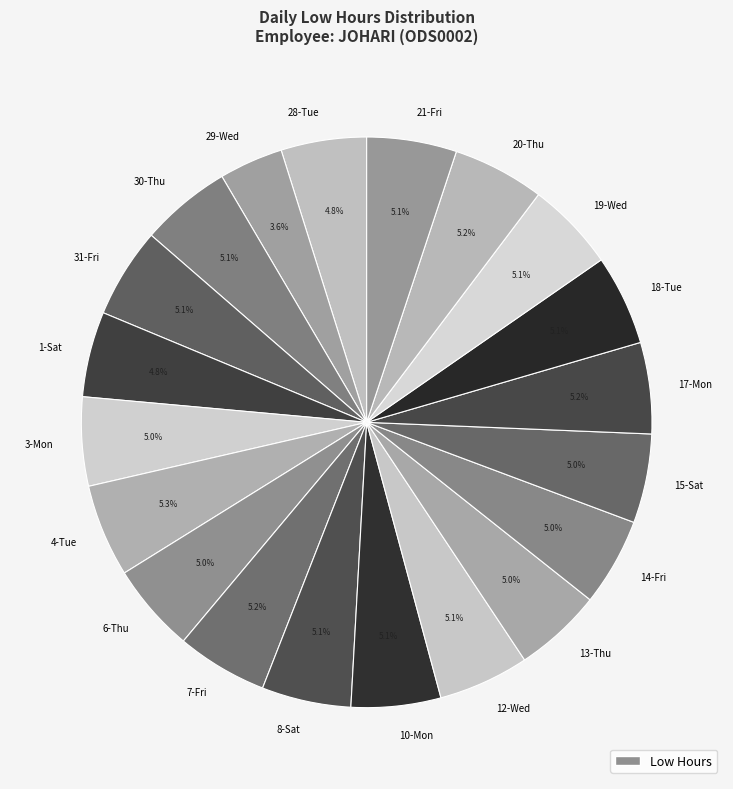

Count the number of slices in the pie.

20